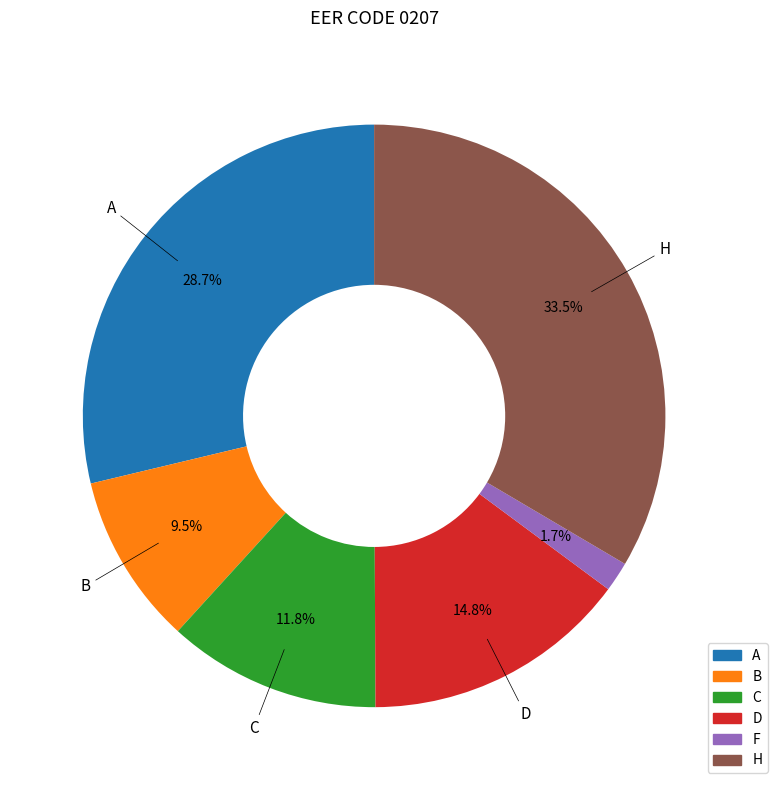

To the nearest percent, what is the combined percentage of H and F?

35%